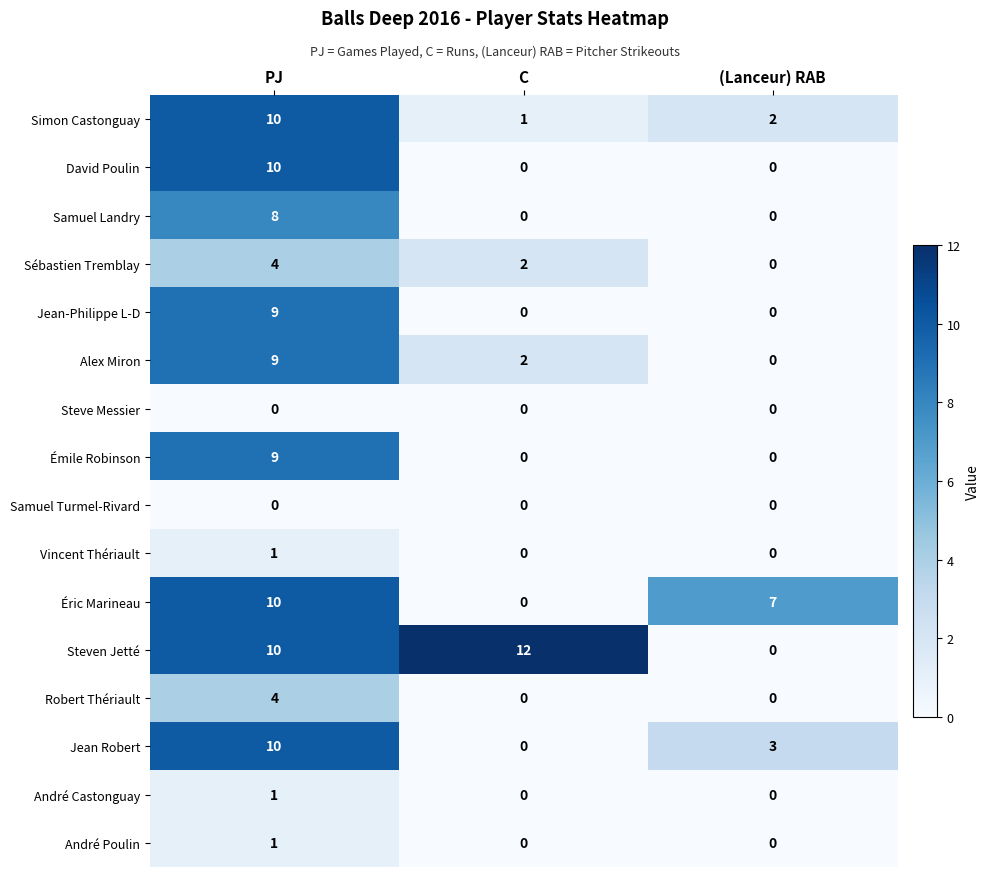

At which label does Jean Robert first exceed 3?

PJ